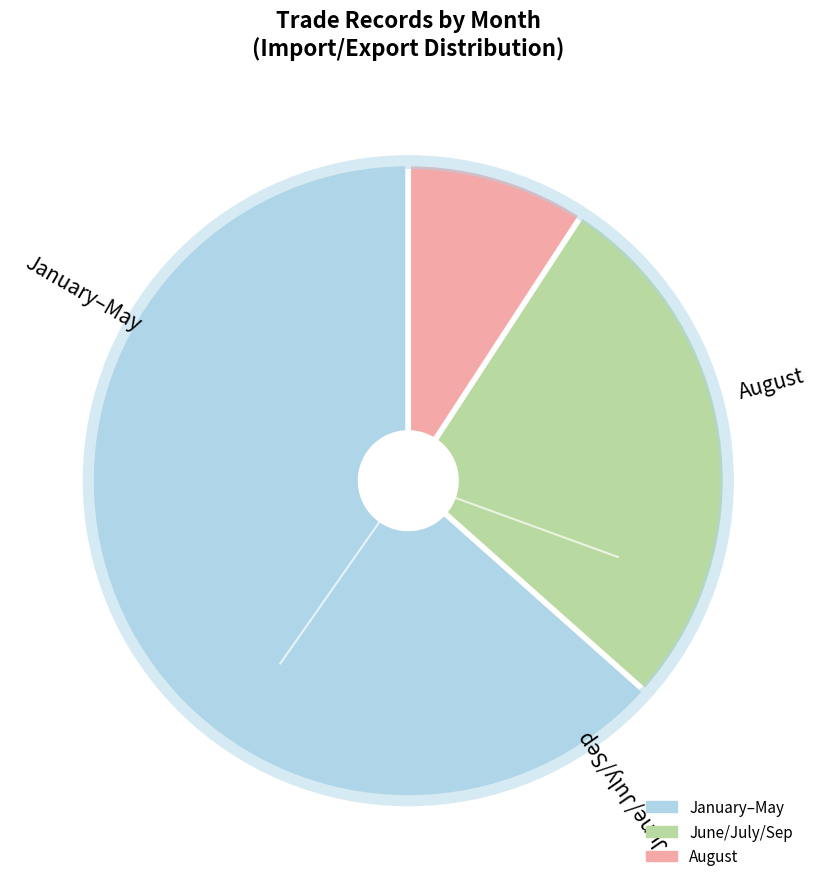

Is there any slice that represents more than half of the pie?

Yes